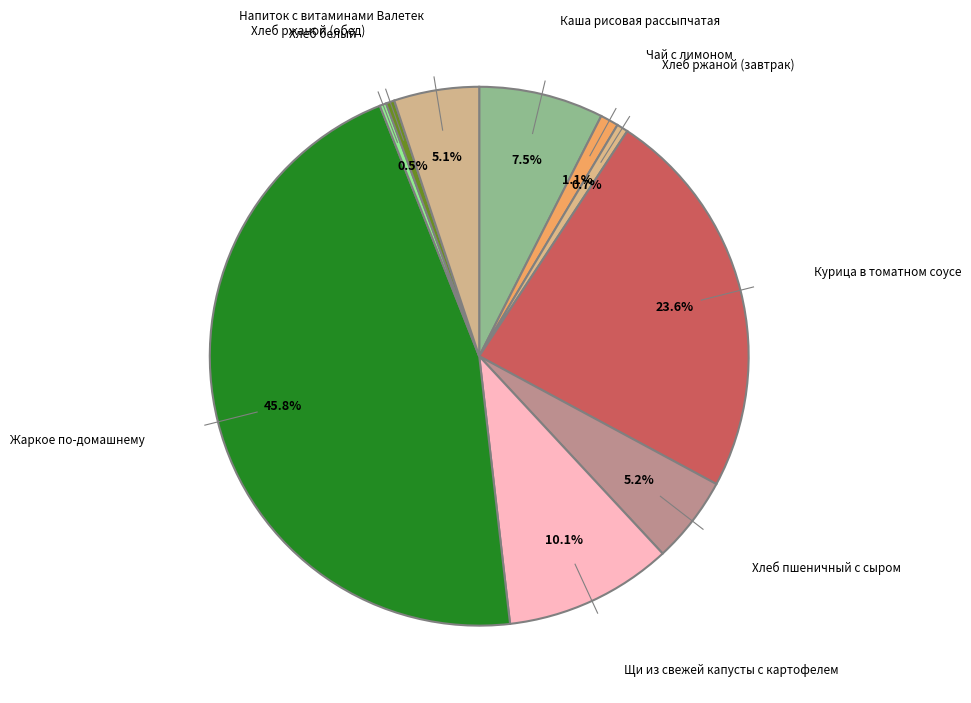

Count the number of slices in the pie.

10